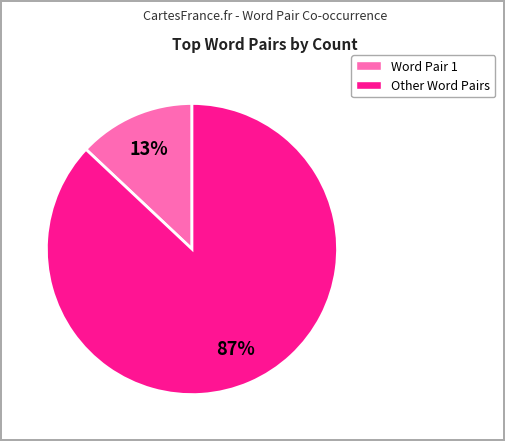

To the nearest percent, what is the difference between the largest and smallest slice percentages?

74%